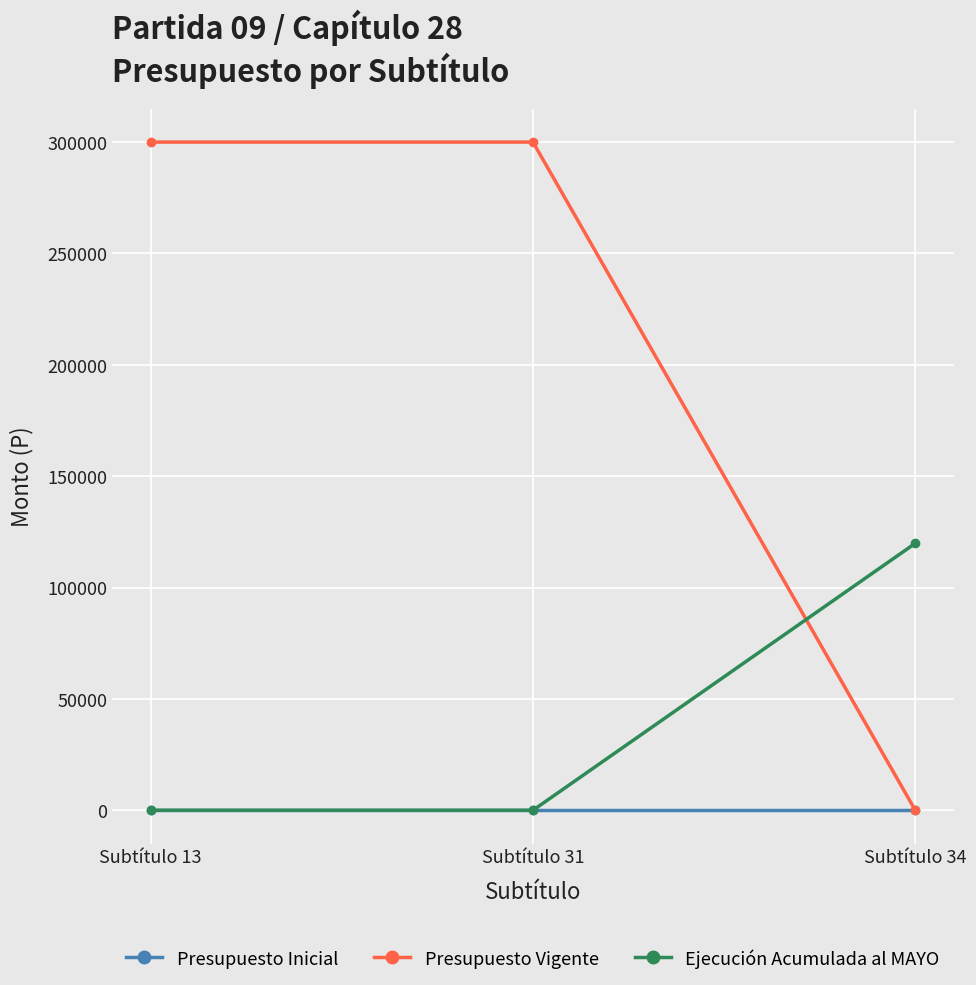

The Presupuesto Inicial series shows 0 at Subtítulo 31. True or false?

True